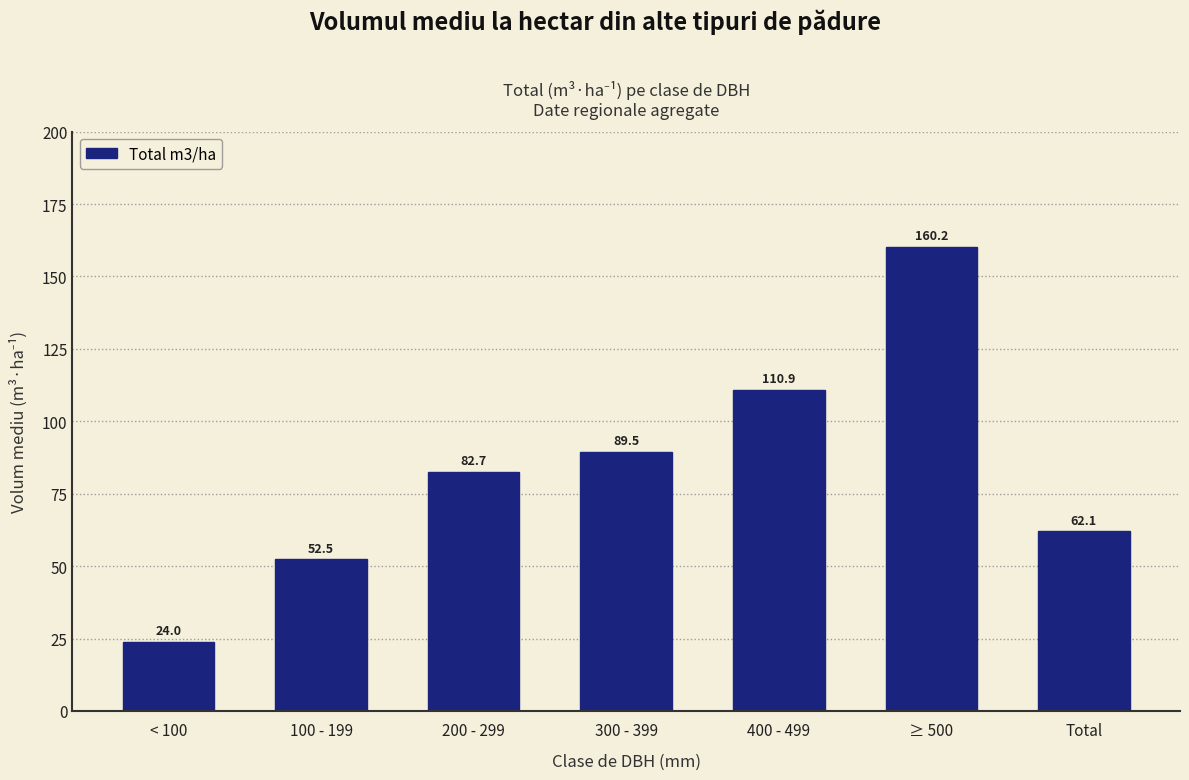

Reading right to left, list all the values displayed in this chart.

62.1	160.2	110.9	89.5	82.7	52.5	24.0